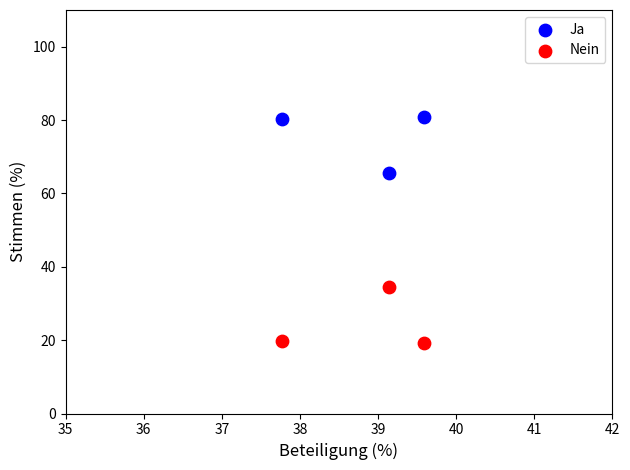

Which series reaches the minimum Y coordinate?

Nein